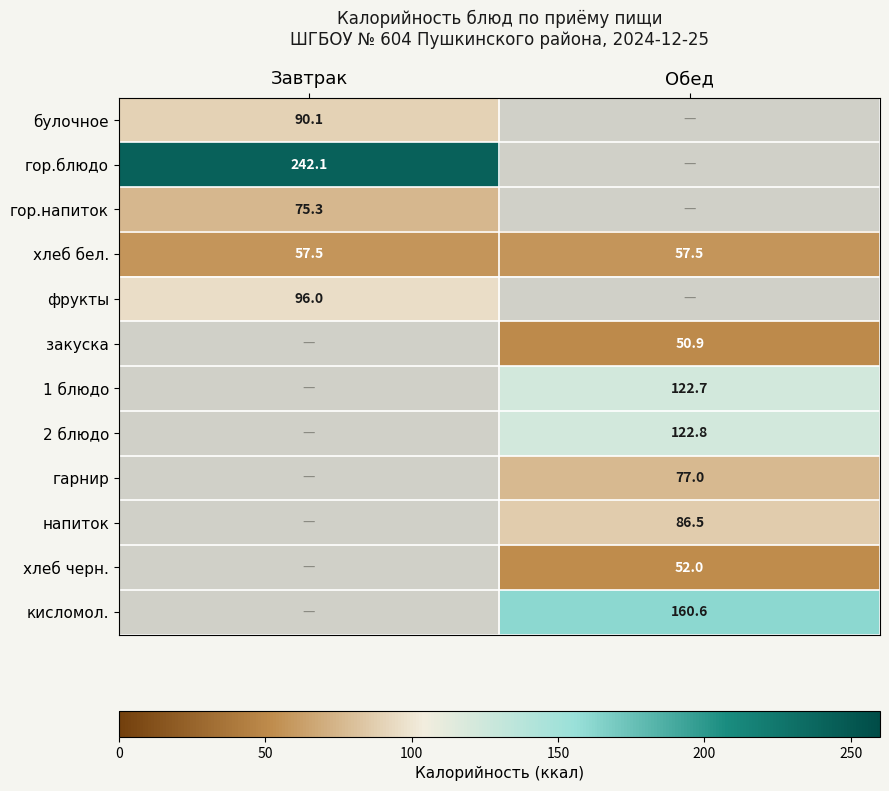

Which label corresponds to the largest value in the chart?

Завтрак